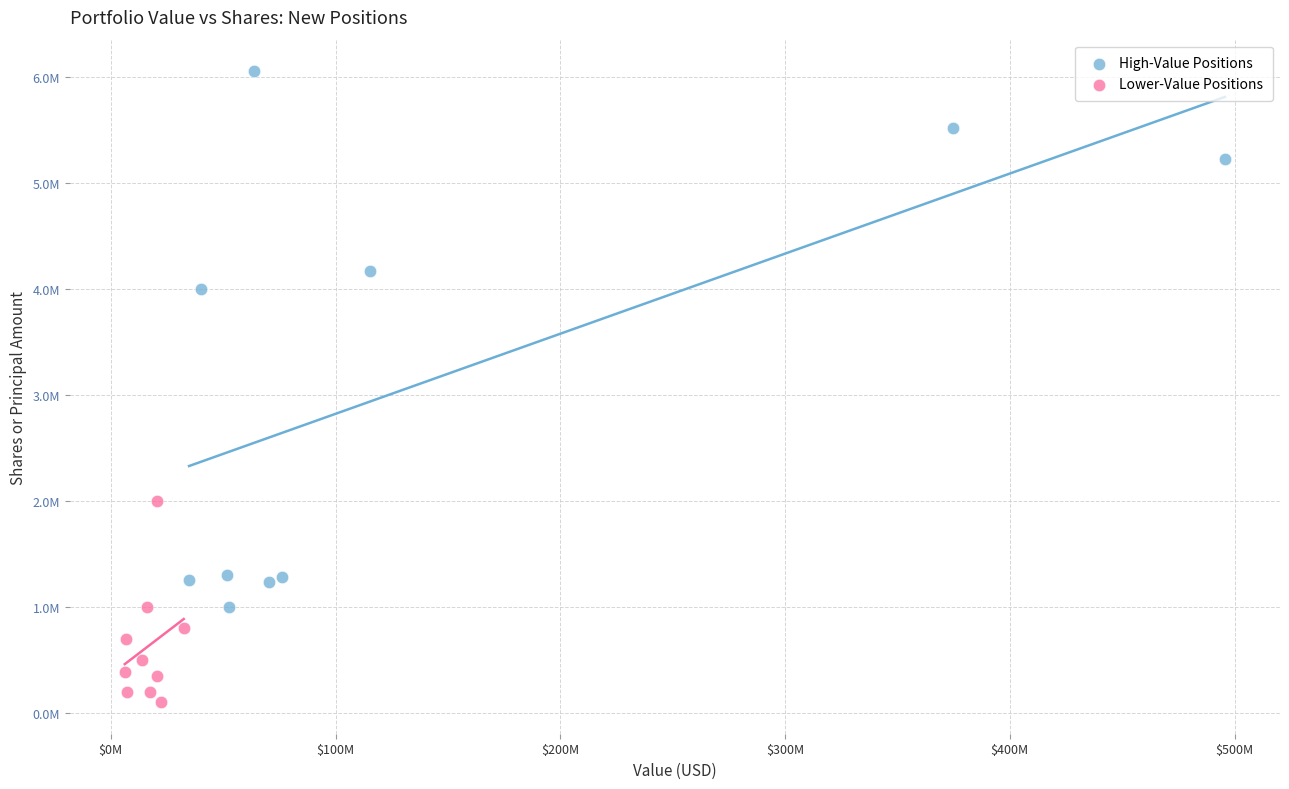

Which series contains the highest Y value?

High-Value Positions